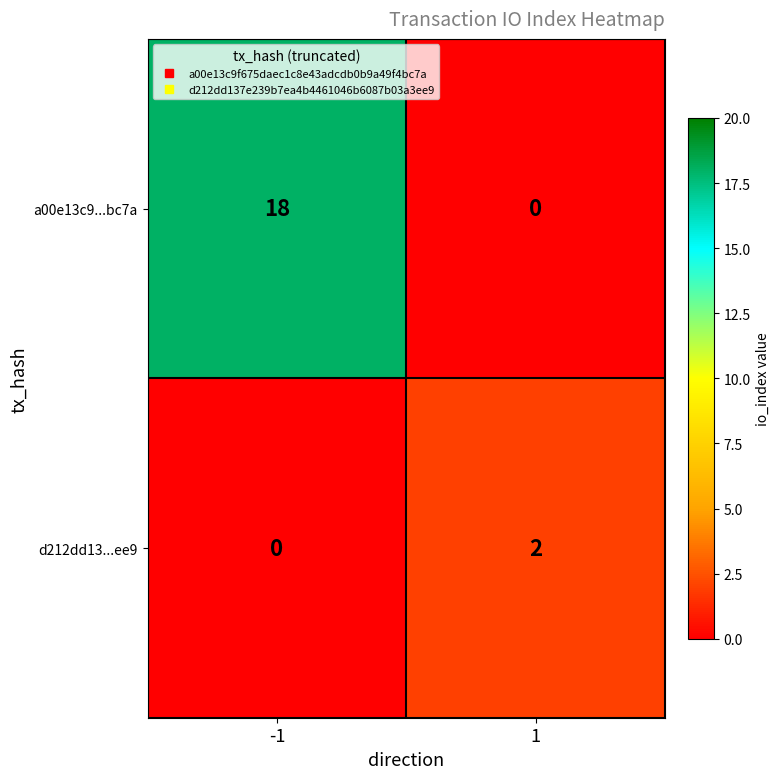

Reading right to left, transcribe all the data shown in this chart.

a00e13c9...bc7a: 1=0	-1=18
d212dd13...ee9: 1=2	-1=0